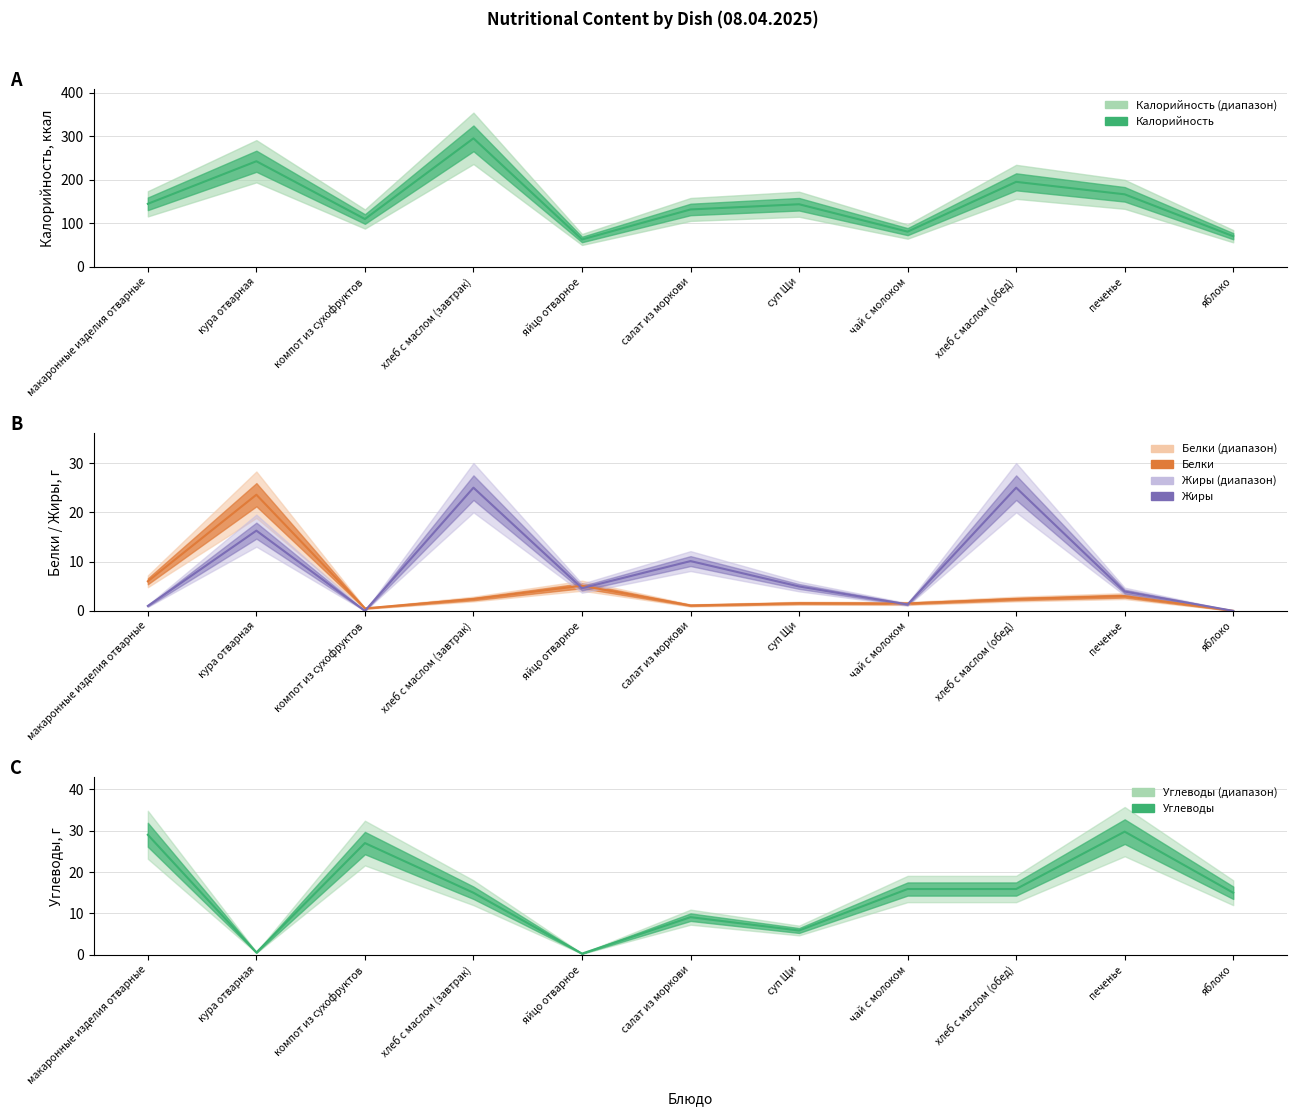

In Жиры, how many points are higher than both neighbors (excluding endpoints)?

4